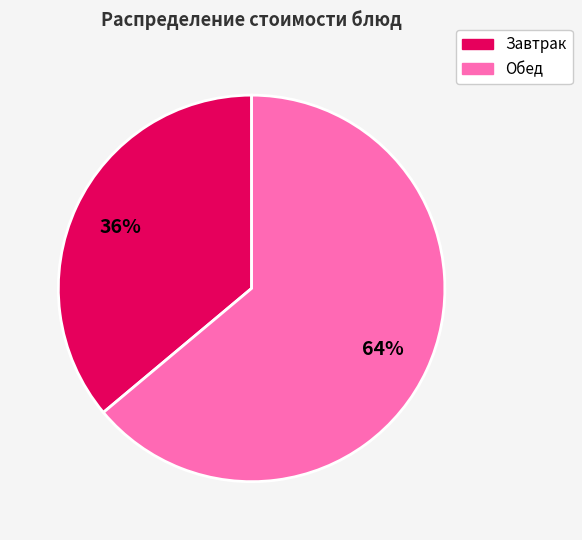

Is there any slice that represents more than half of the pie?

Yes